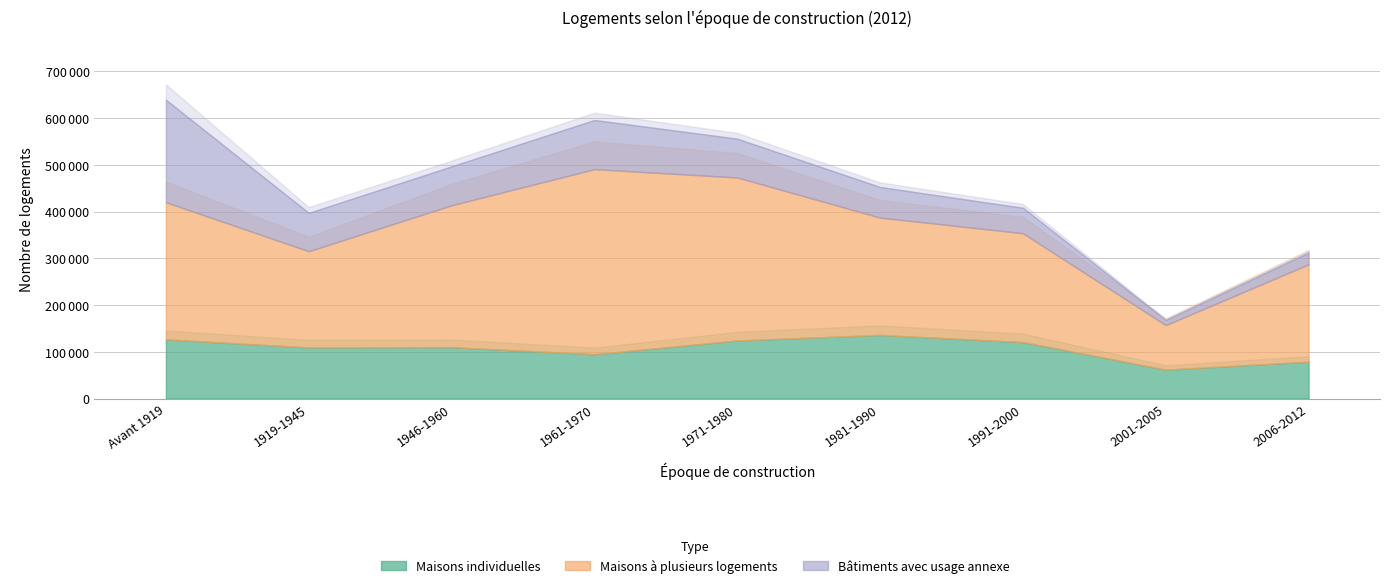

How many lines are shown in the chart?

3